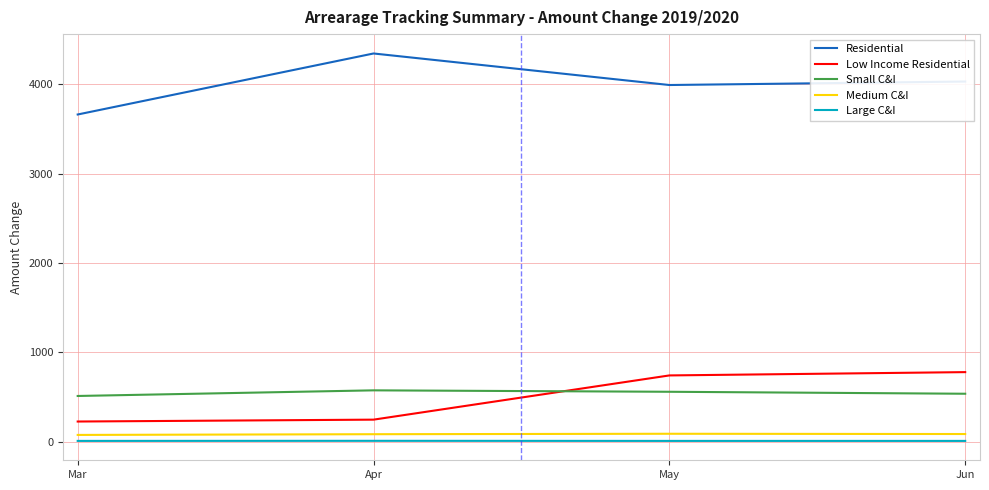

What is the difference between the highest and lowest values at Mar?

3654